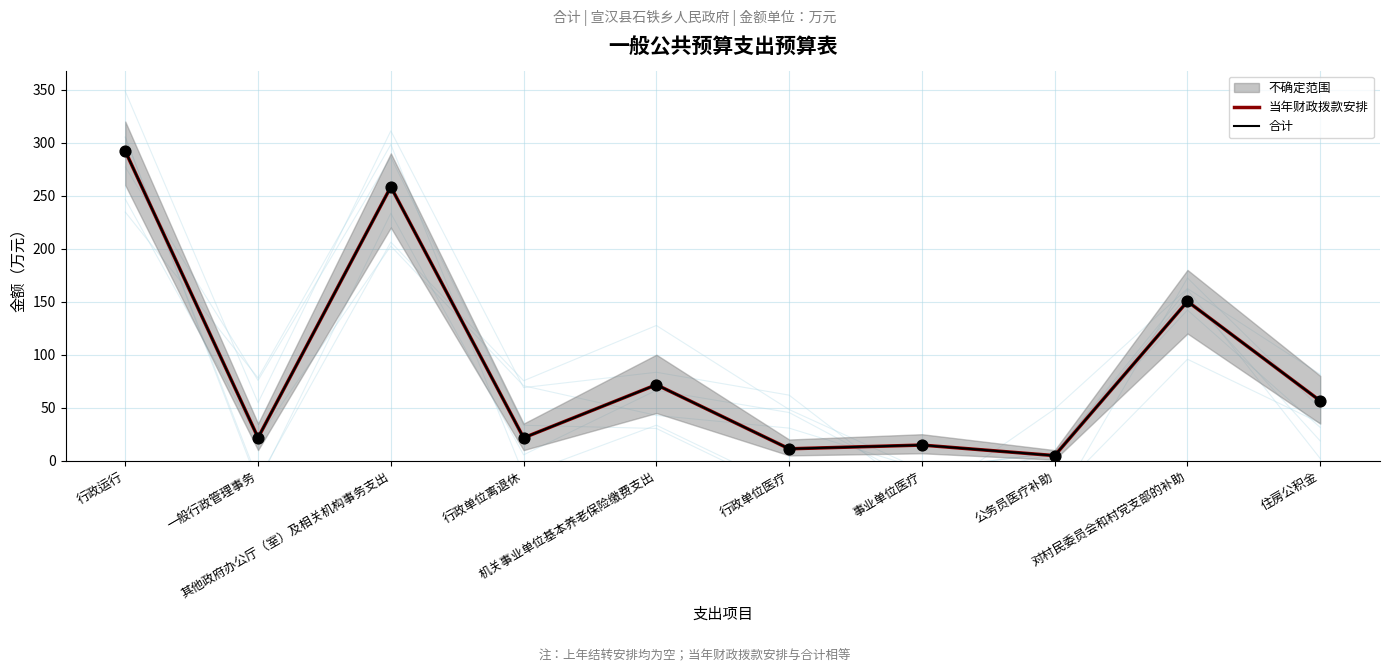

Which series contains the highest Y value?

当年财政拨款安排